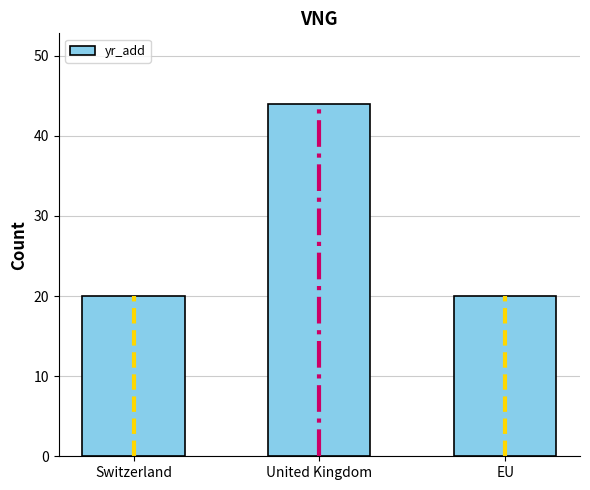

How many bars are there in total?

3